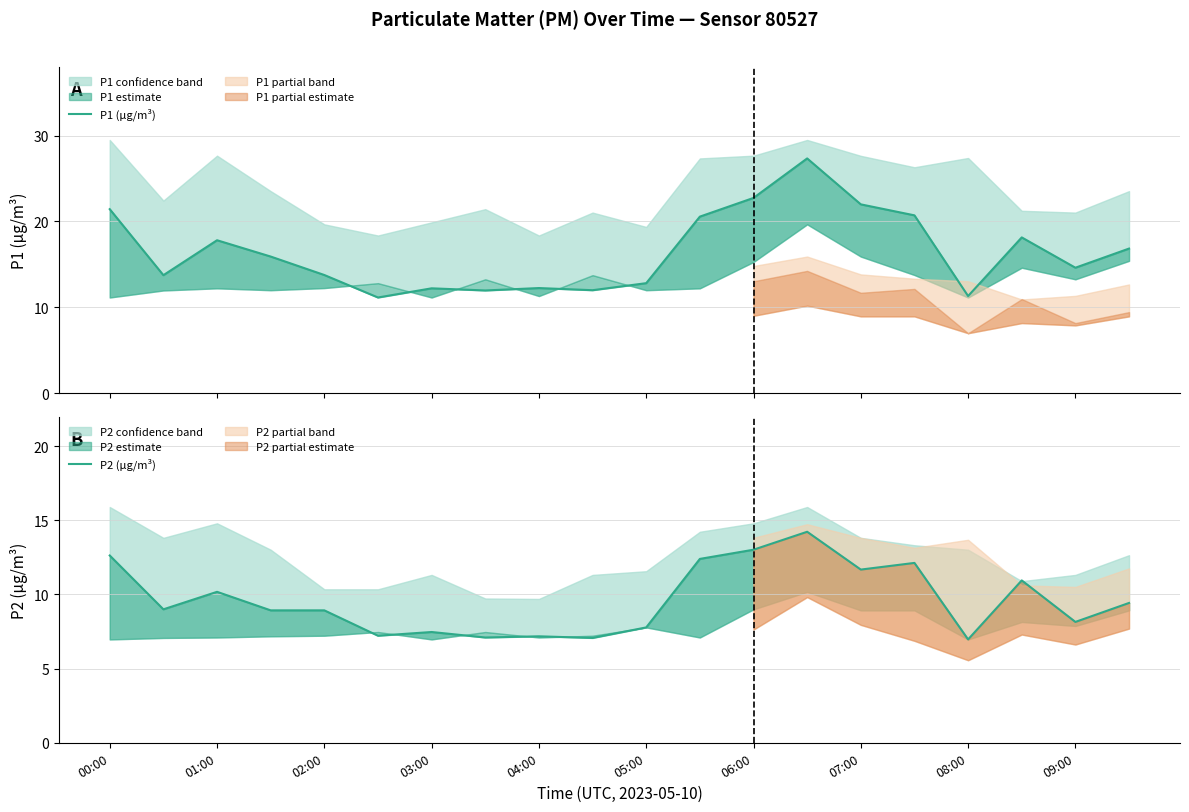

Is this an area chart (filled region under the line)?

No